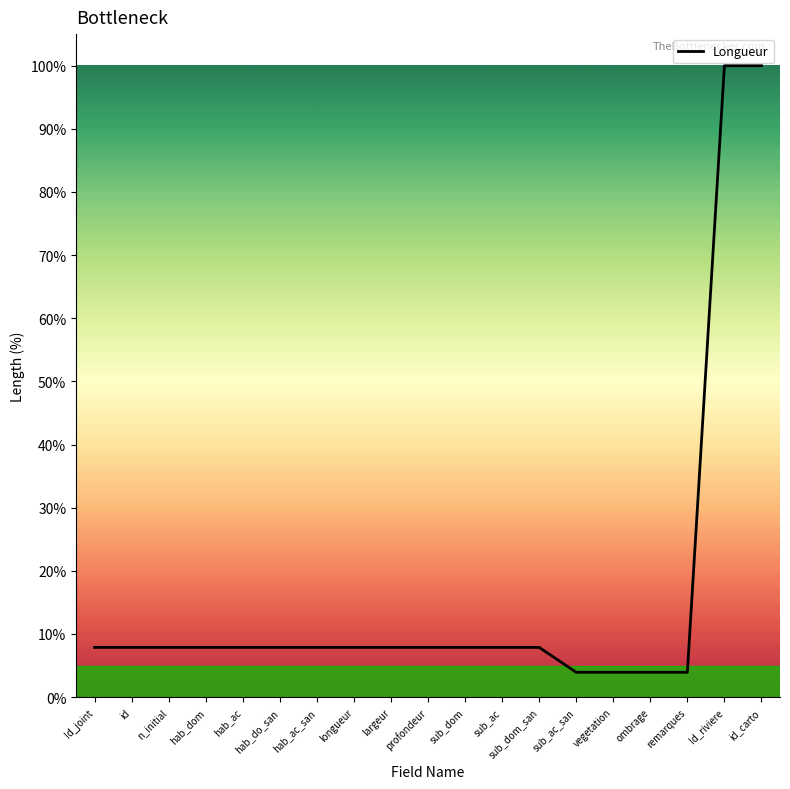

What value does the data have at profondeur?

7.9